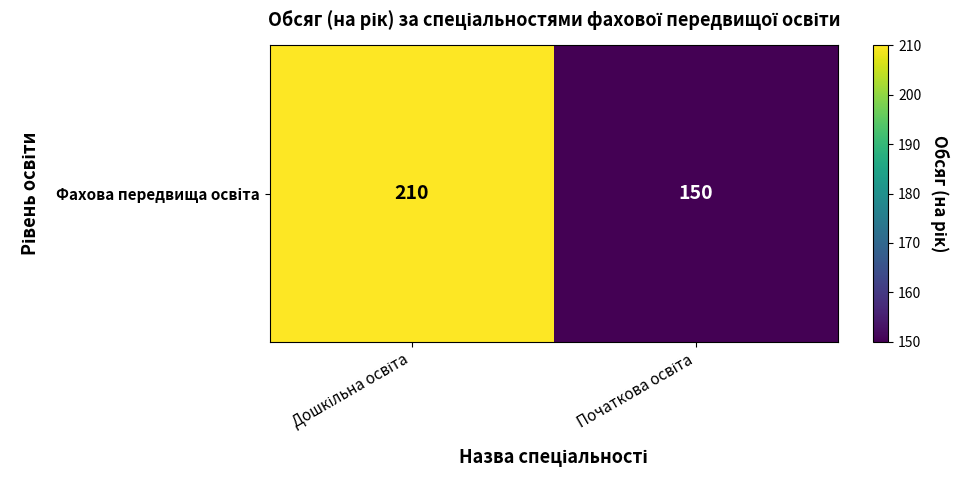

How many categories are shown in the chart?

2